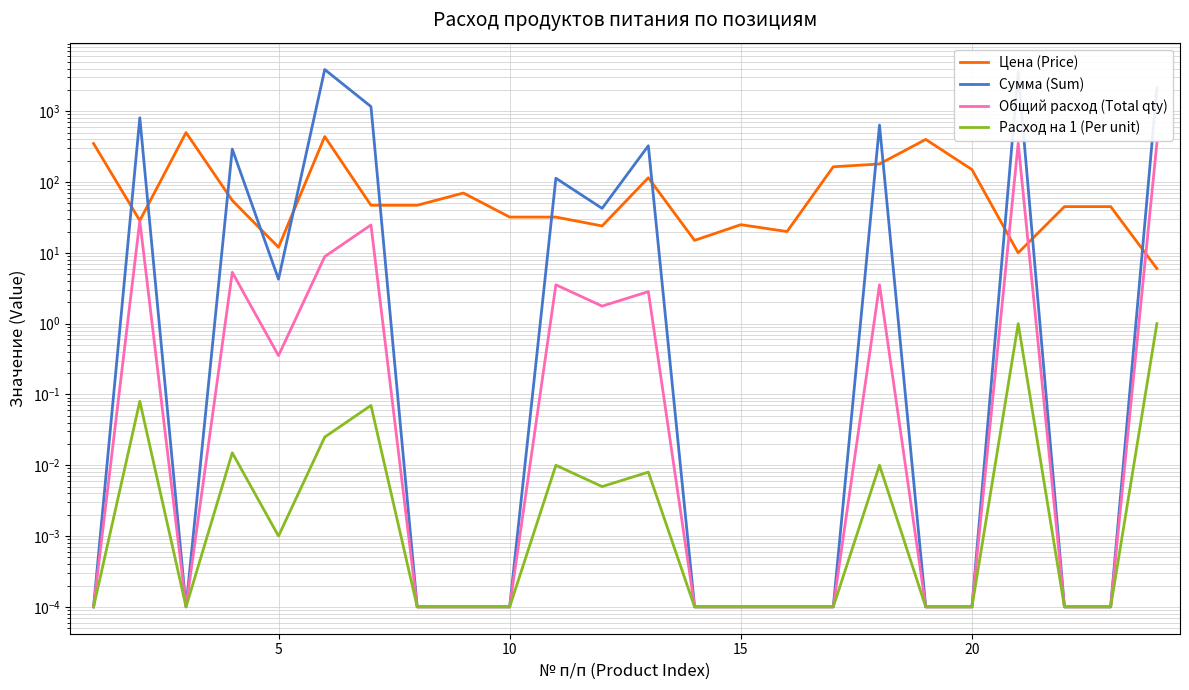

True or false: Общий расход (Total qty) and Расход на 1 (Per unit) cross at least once.

False